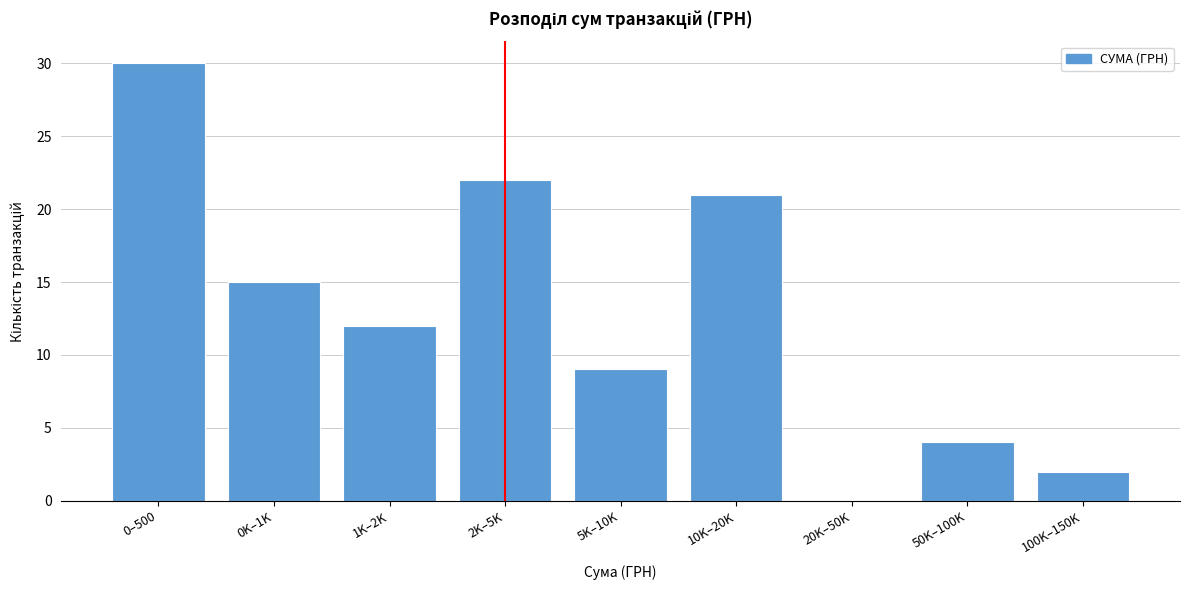

Reading left to right, extract all data points from this chart.

0–500=30	0K–1K=15	1K–2K=12	2K–5K=22	5K–10K=9	10K–20K=21	20K–50K=0	50K–100K=4	100K–150K=2